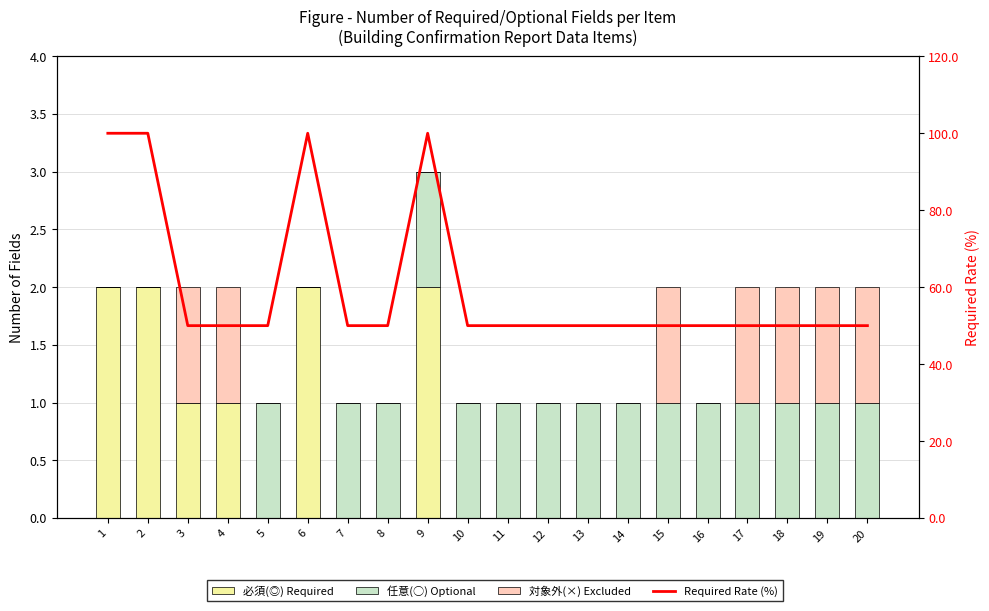

Is the value of 対象外(×) Excluded at 13 greater than the value of 必須(◎) Required at 19?

No